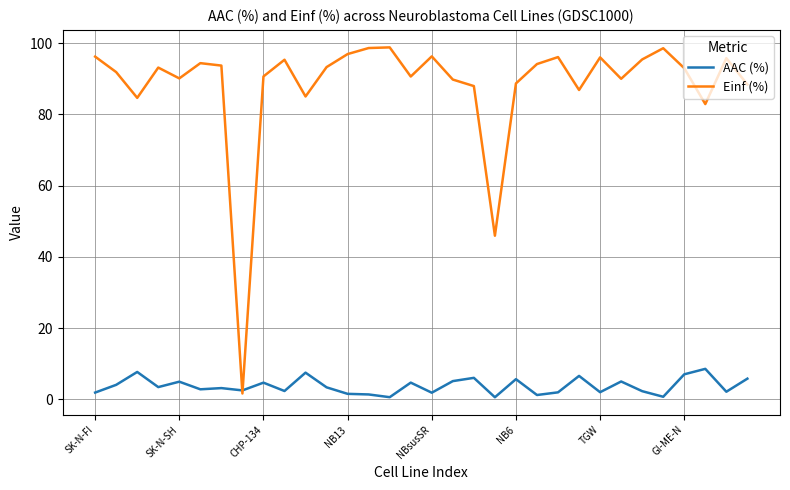

List the series in order of their peak value, lowest first.

AAC (%), Einf (%)